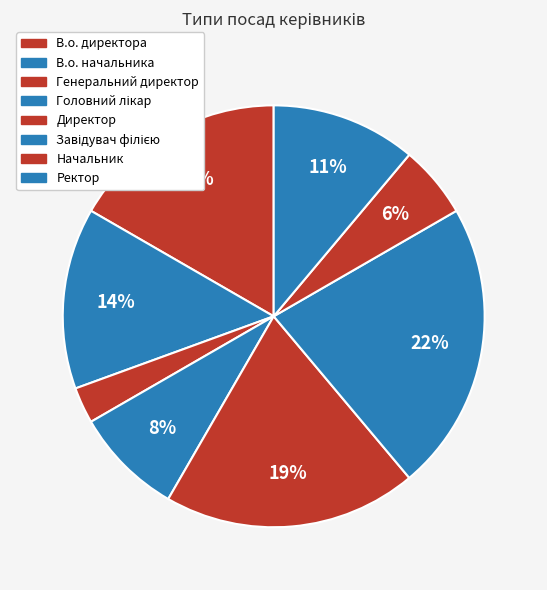

How many slices are in this pie chart?

8